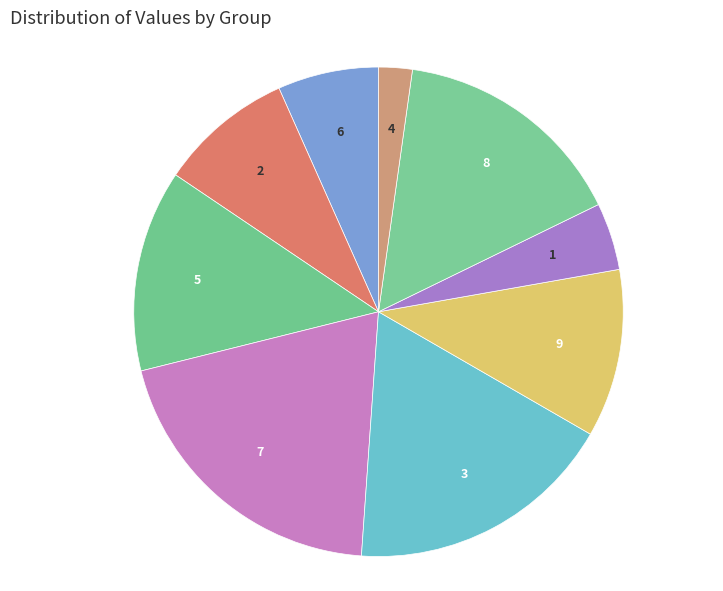

Approximately how many times larger is the value at 1 compared to 9?

0.4